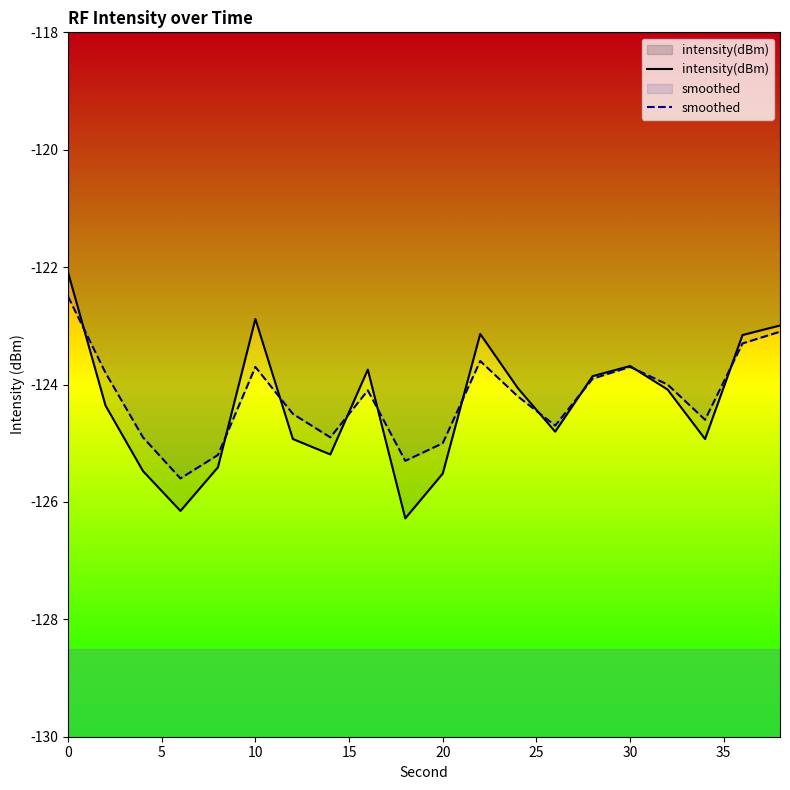

The smoothed series shows -65.4 at 10. True or false?

False